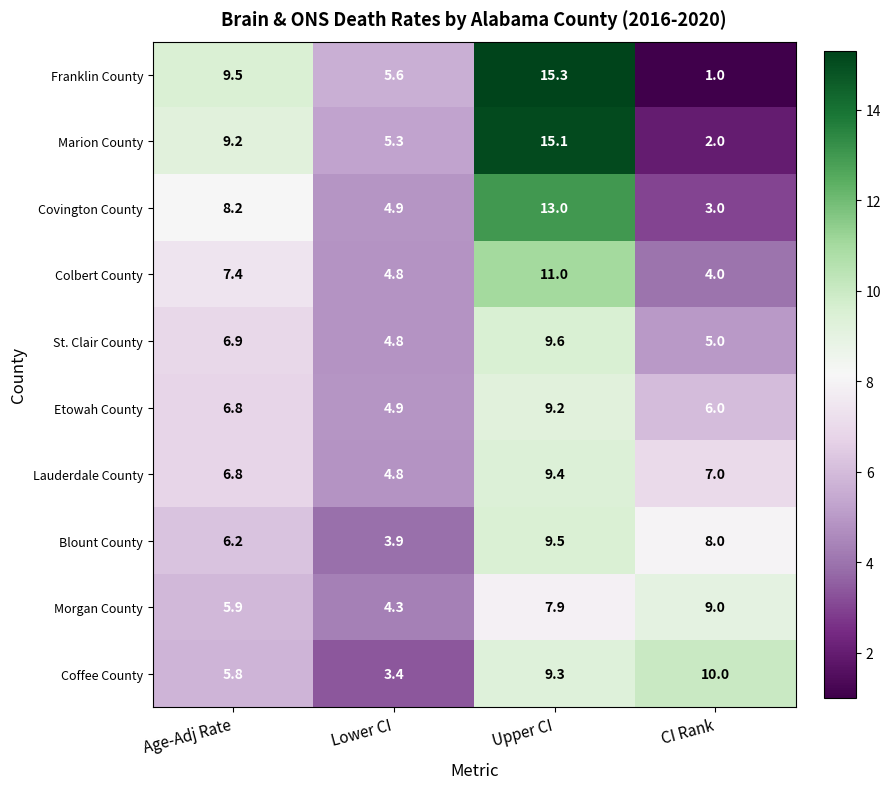

The value of Marion County at Upper CI is 10.5. True or false?

False